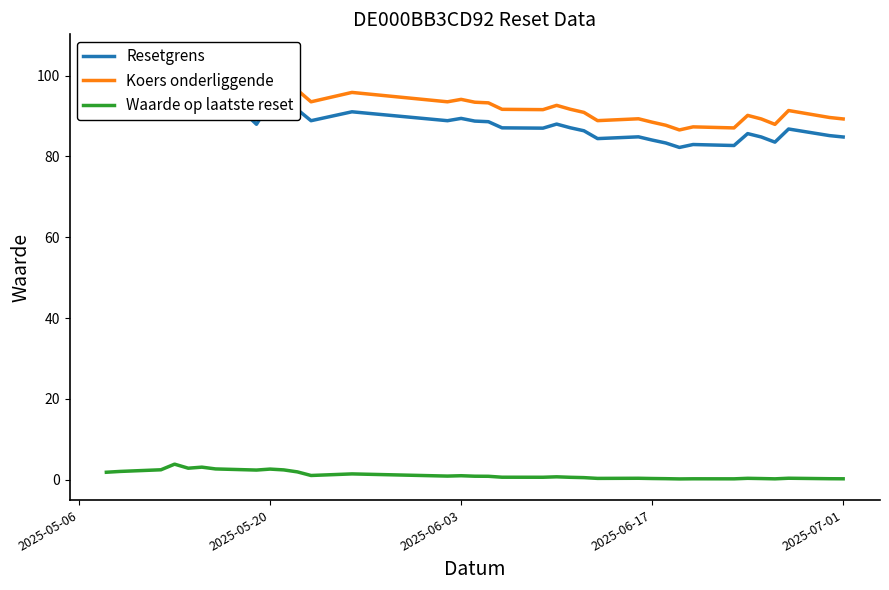

What is the maximum value for Waarde op laatste reset?

3.9